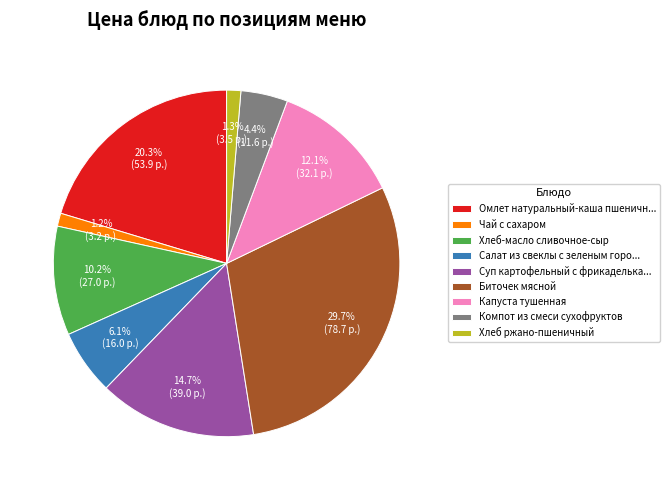

Do Чай с сахаром and Компот из смеси сухофруктов together represent more than half of the pie?

No